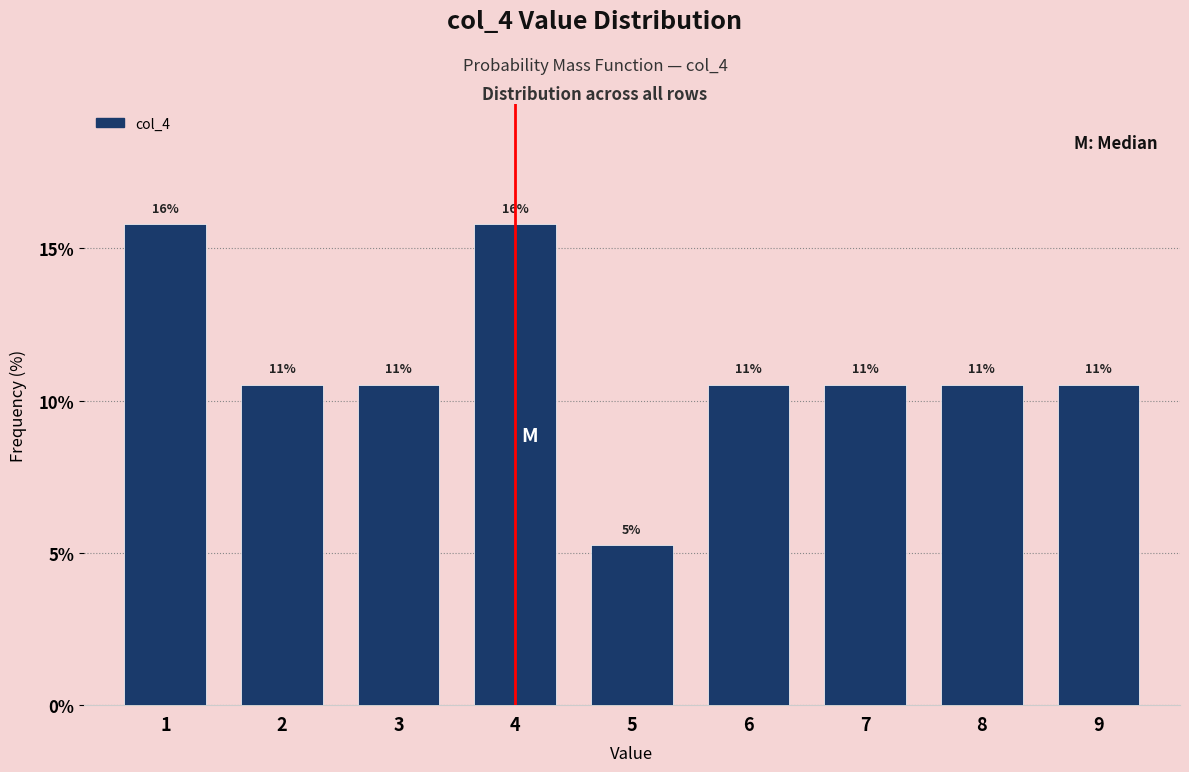

How many bars are there in total?

9